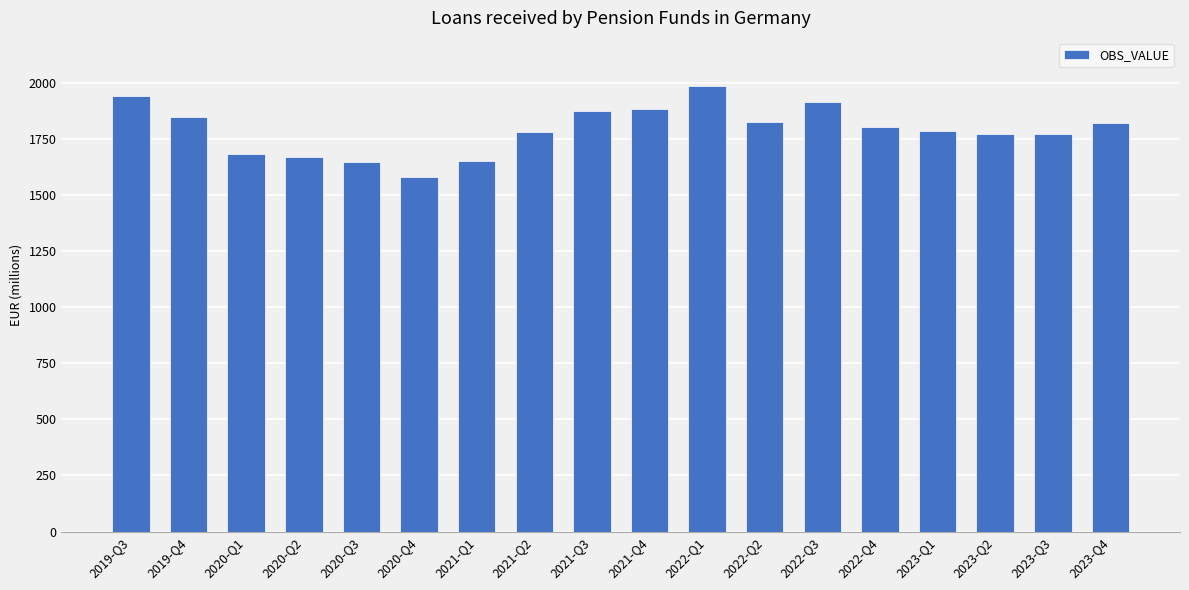

What is the change in value from 2021-Q4 to 2023-Q2?

-111